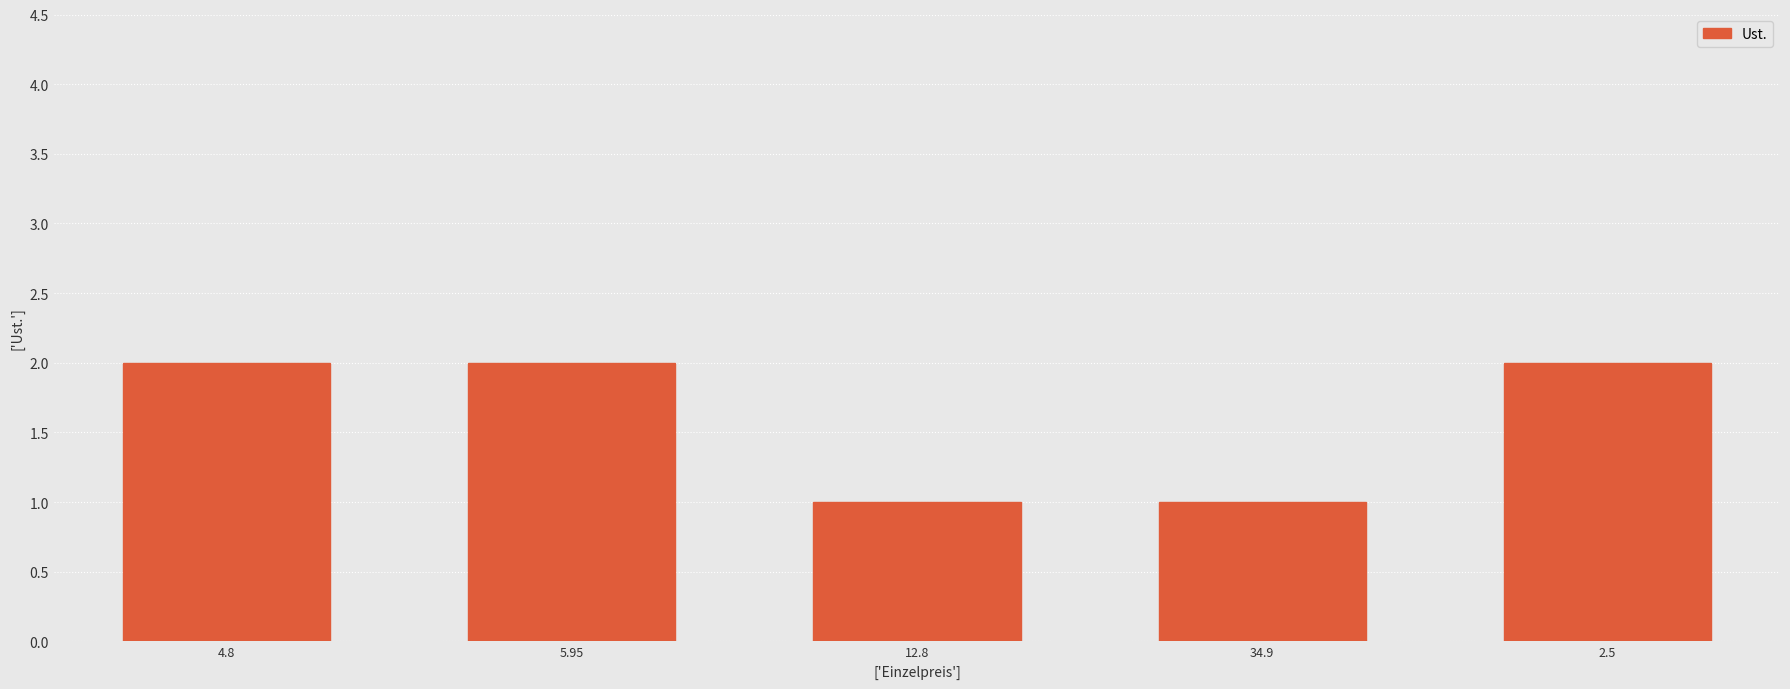

What is the sum of the values at 5.95 and 4.8?

4